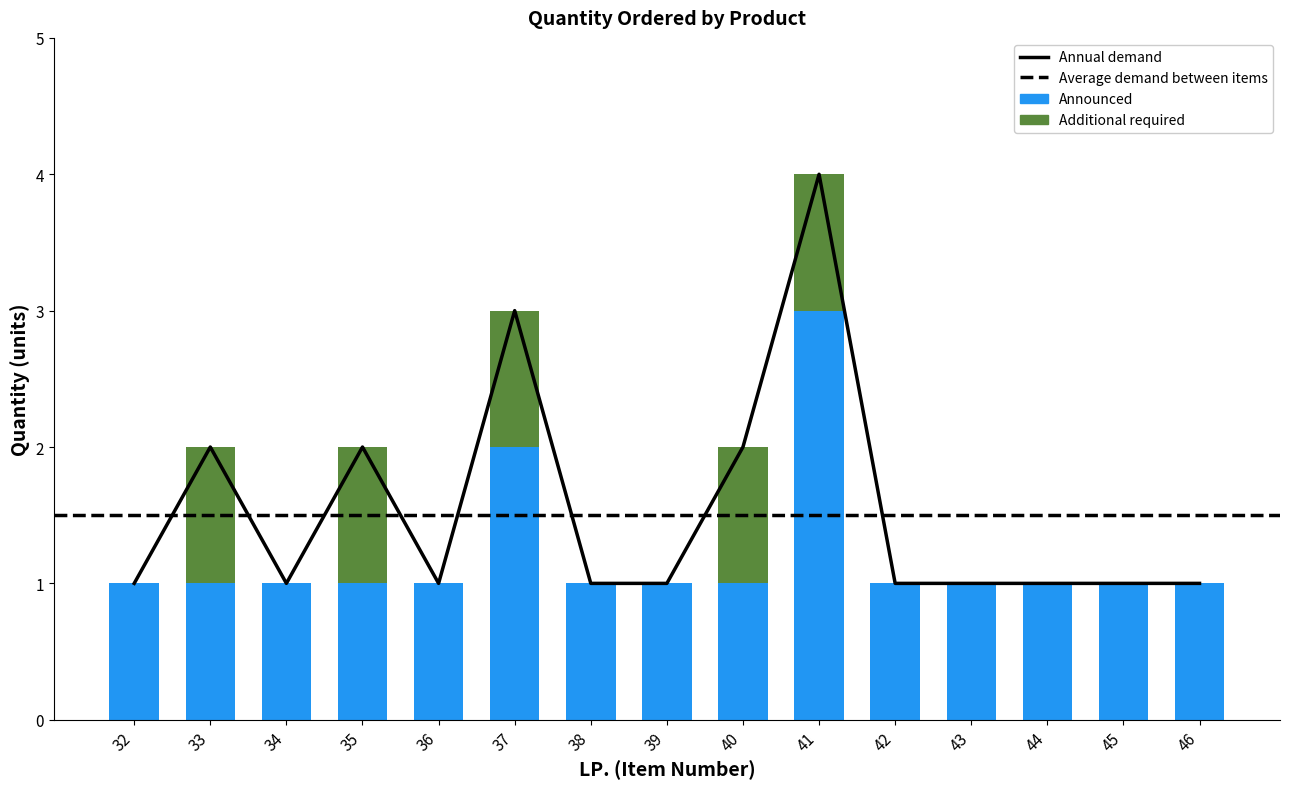

Which series changed the most between 40 and 43?

Additional required